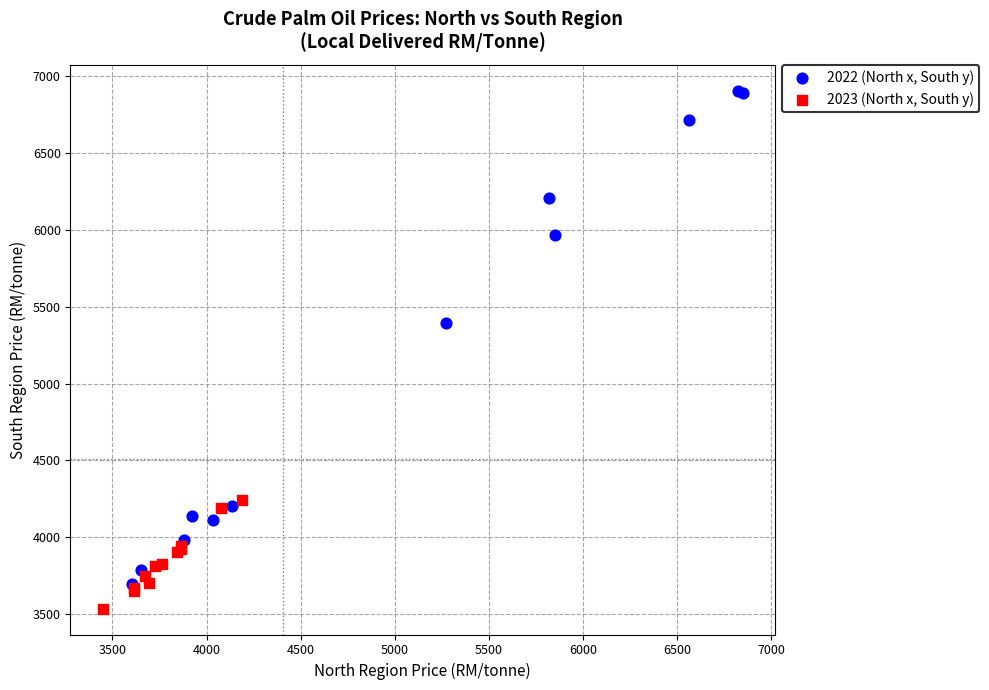

Which series reaches the minimum Y coordinate?

2023 (North x, South y)